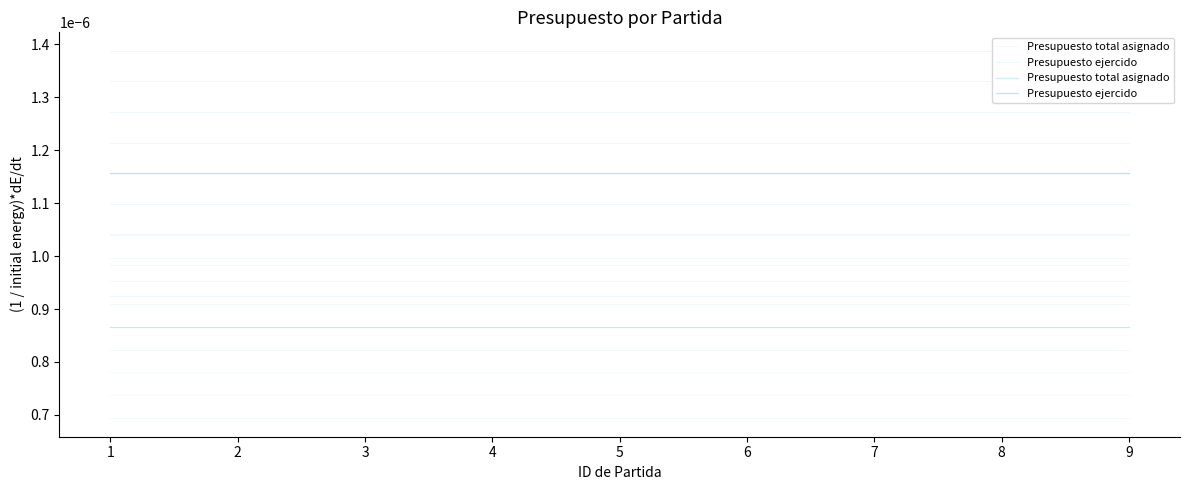

At which label is Presupuesto ejercido closest to 0?

1